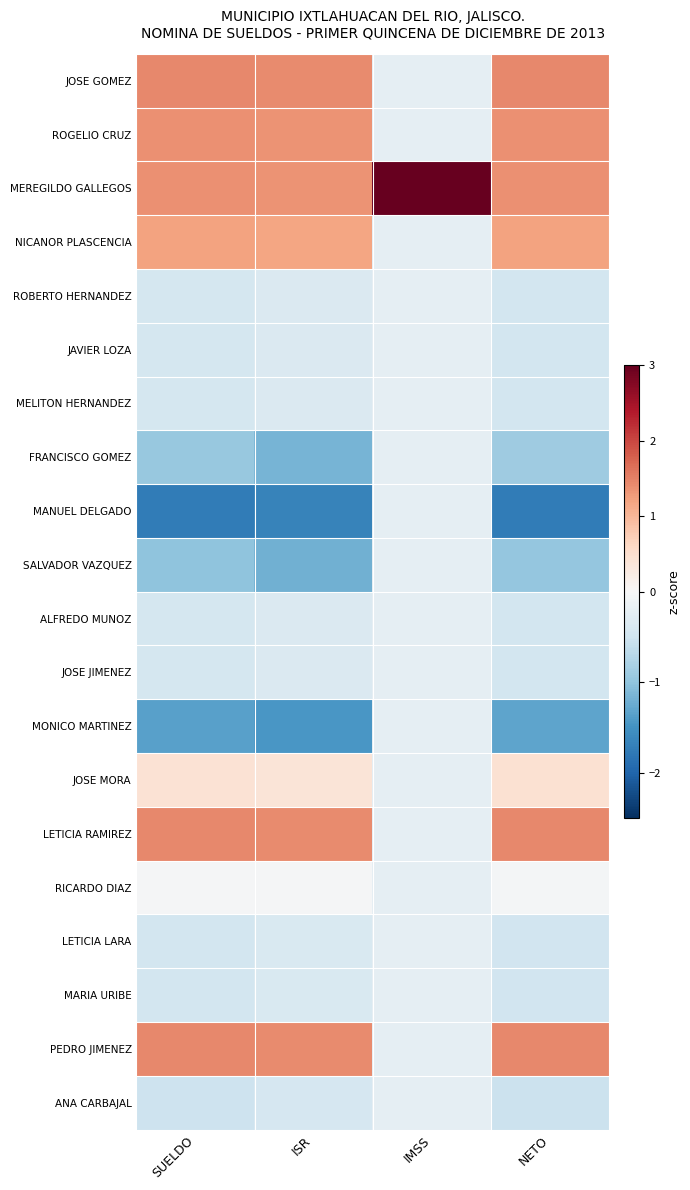

What is the minimum value shown in the chart?

-1.8